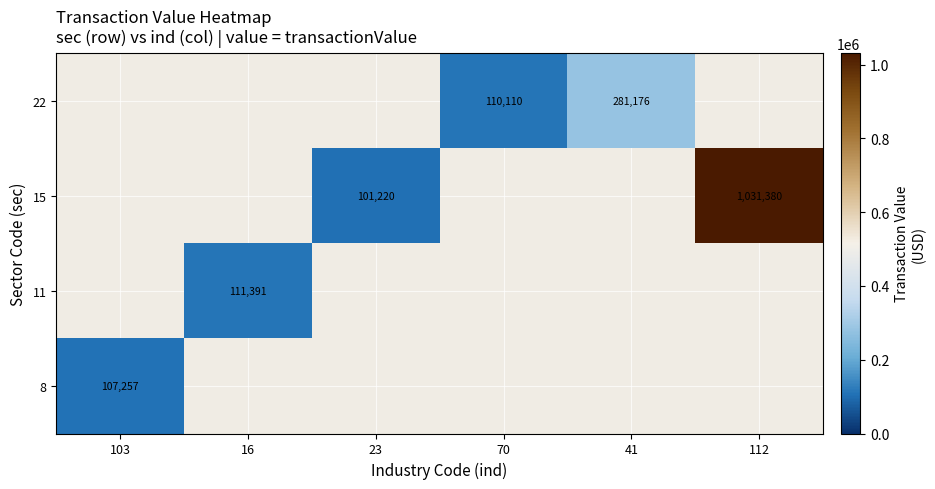

What is the difference between the second highest and minimum values in the 15 series?

101220